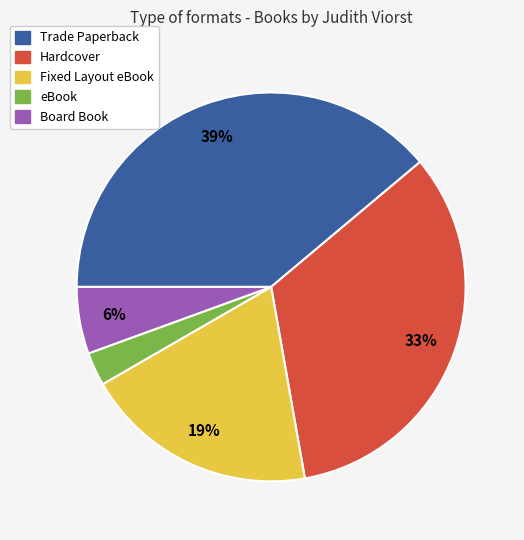

How many slices are in this pie chart?

5